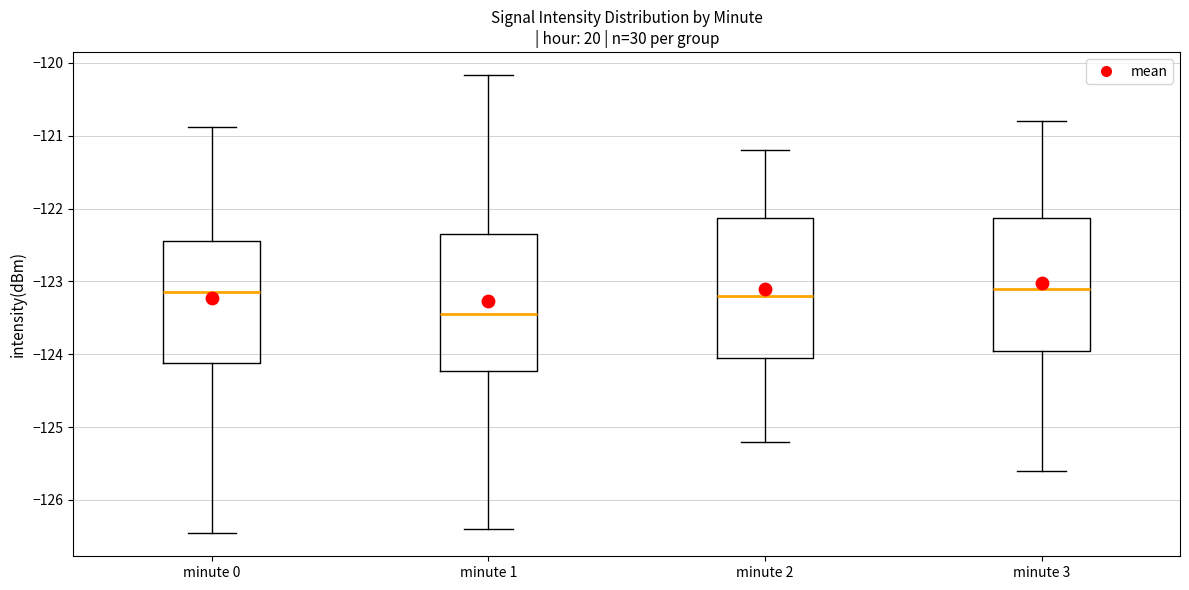

Reading left to right, read every box against the y-axis: the position of its median line, the range the box covers, and the ends of its whiskers. The values are not printed on the chart, so give them approximately, as read against the axis.

minute 0: median -123.2, box -124.1 to -122.4, whiskers -126.5 to -120.9
minute 1: median -123.4, box -124.2 to -122.3, whiskers -126.4 to -120.2
minute 2: median -123.2, box -124.0 to -122.1, whiskers -125.2 to -121.2
minute 3: median -123.1, box -123.9 to -122.1, whiskers -125.6 to -120.8